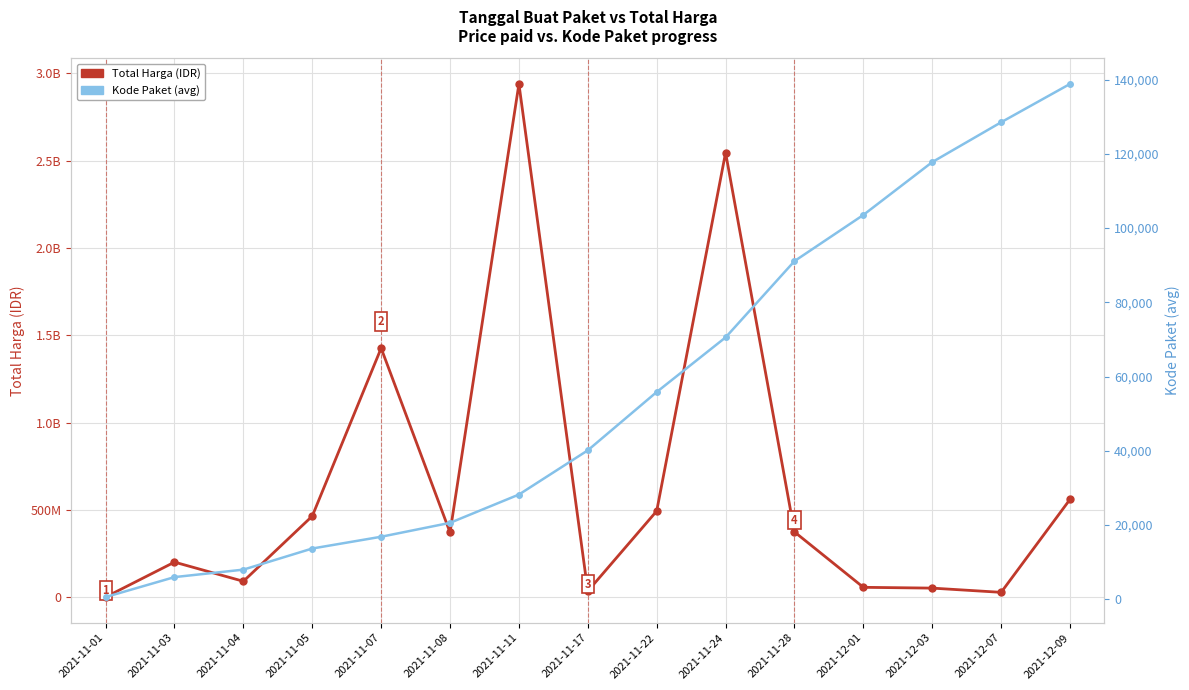

What is the difference between the second highest and second lowest values in the Total Harga (IDR) series?

2517915100